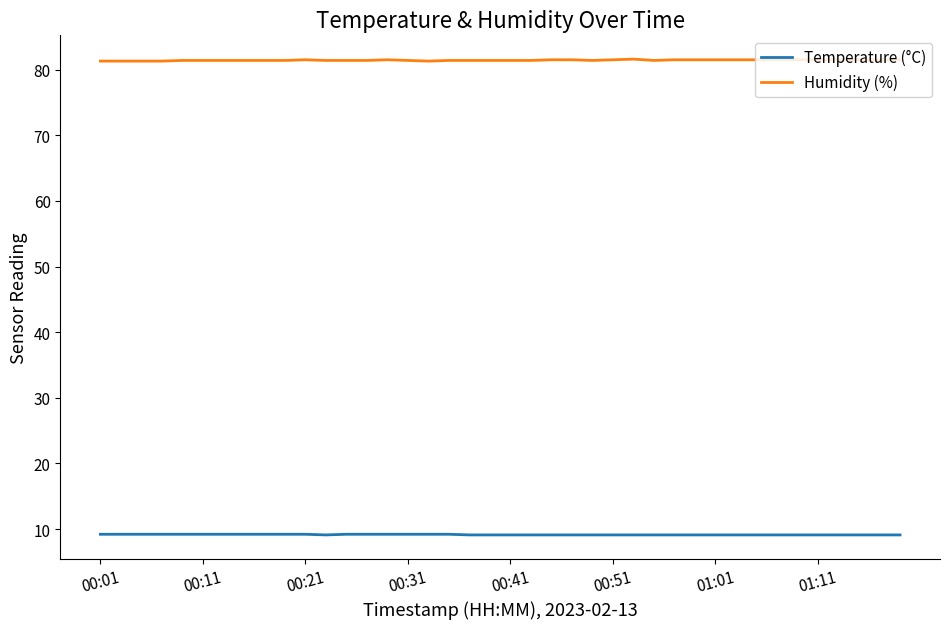

What is the difference between the second highest and minimum values in the Temperature (°C) series?

0.1